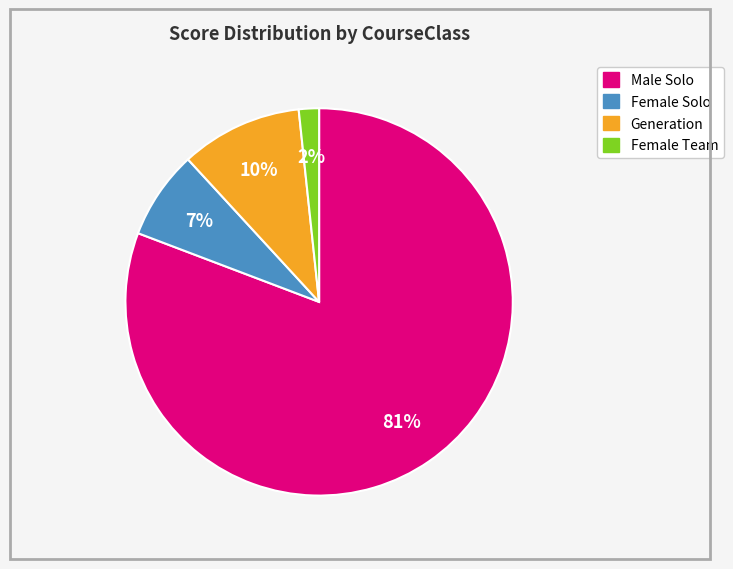

To the nearest percent, what is the difference between the largest and smallest slice percentages?

79%